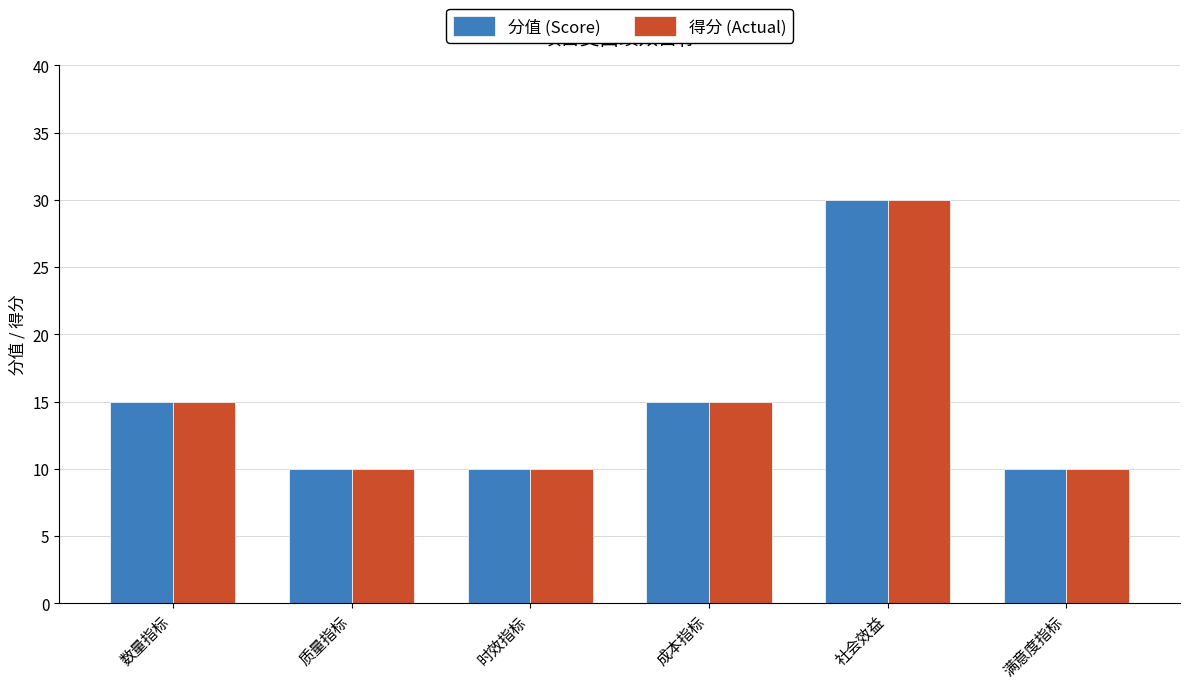

What is the difference between the 得分 (Actual) values at 时效指标 and 成本指标?

5